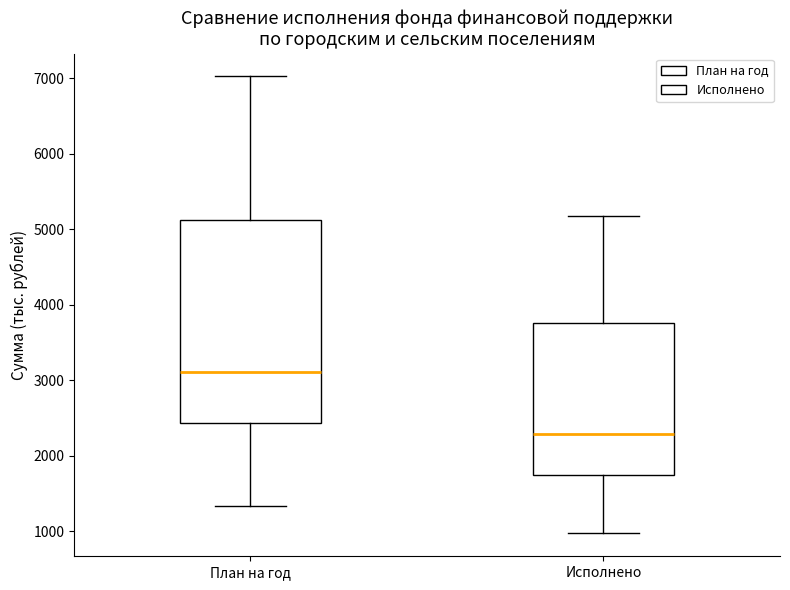

Where is the upper edge of the box for Исполнено on the y-axis? The values are not printed on the chart, so give them approximately, as read against the axis.

3800